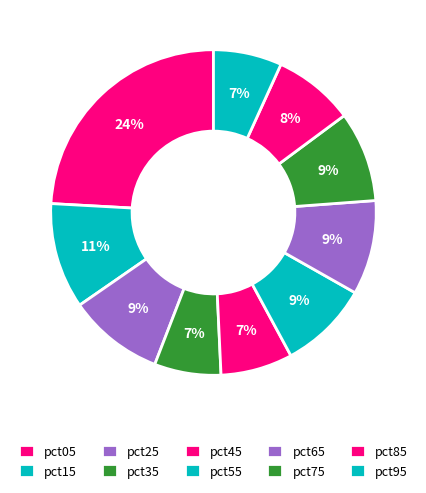

Is pct05 the majority of the pie?

No